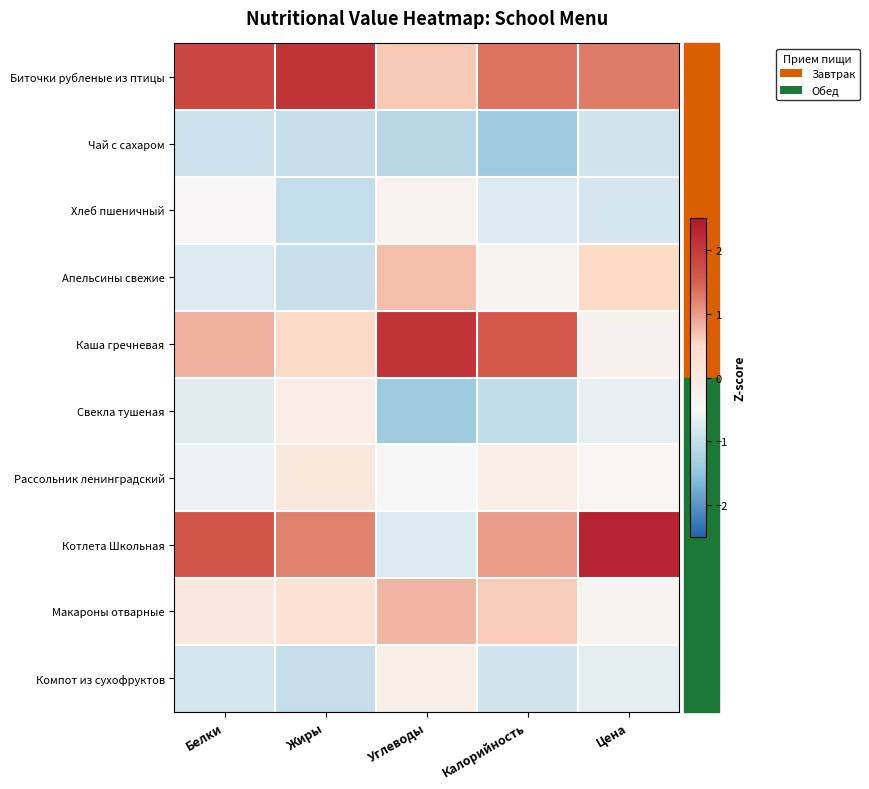

At which category is the sum across all series the highest?

Цена